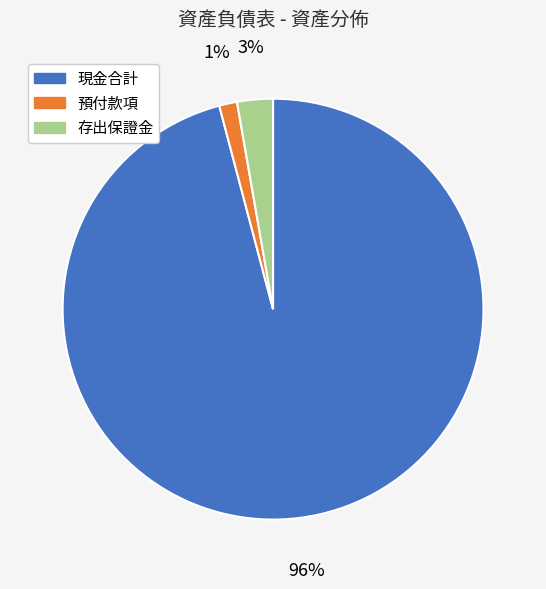

Is it true that 存出保證金 is 3% of the pie?

True